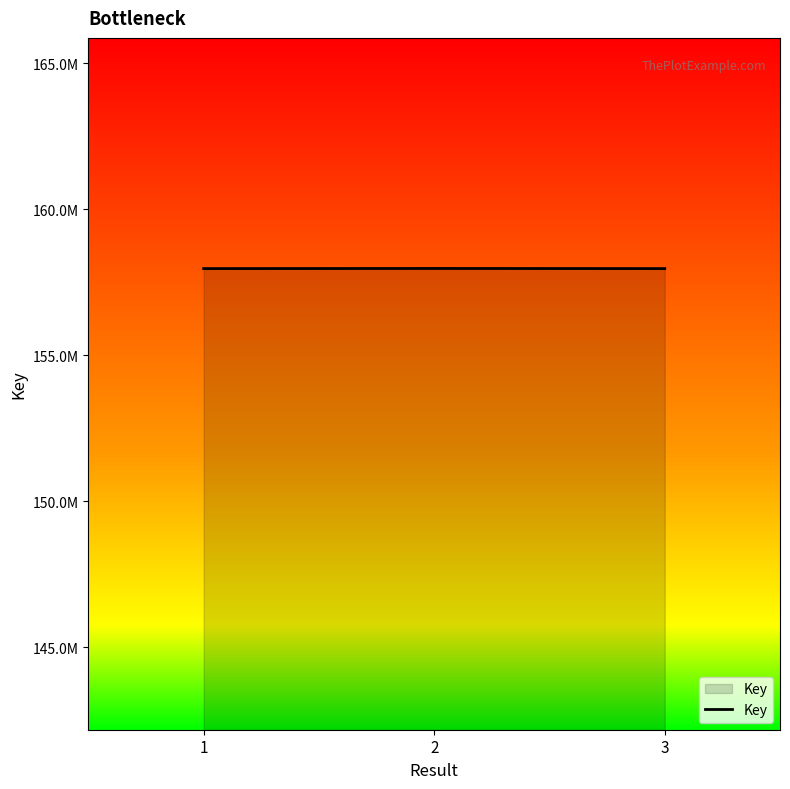

List the labels in order of value, smallest first.

3, 1, 2